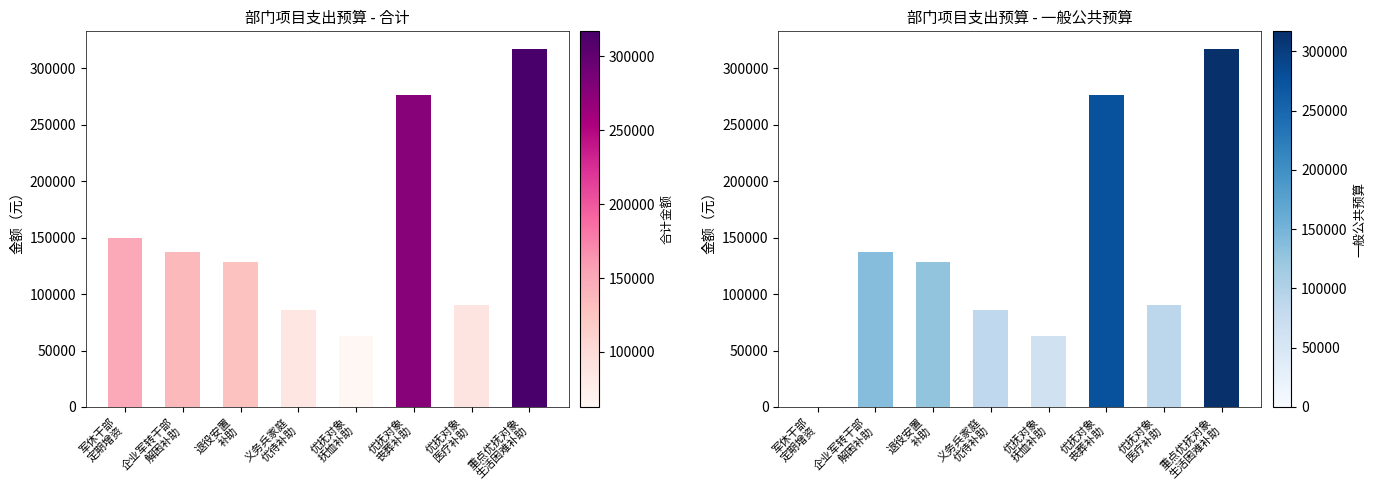

At which label does 合计(col_8) first exceed 137200?

军休干部
定期增资